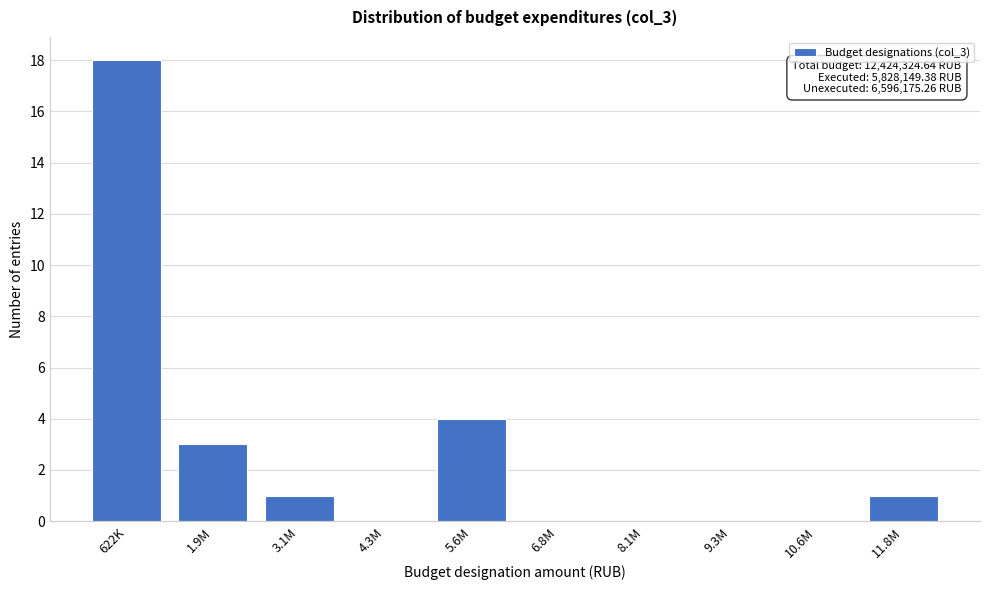

Reading left to right, list all the values displayed in this chart.

622K=18	1.9M=3	3.1M=1	4.3M=0	5.6M=4	6.8M=0	8.1M=0	9.3M=0	10.6M=0	11.8M=1